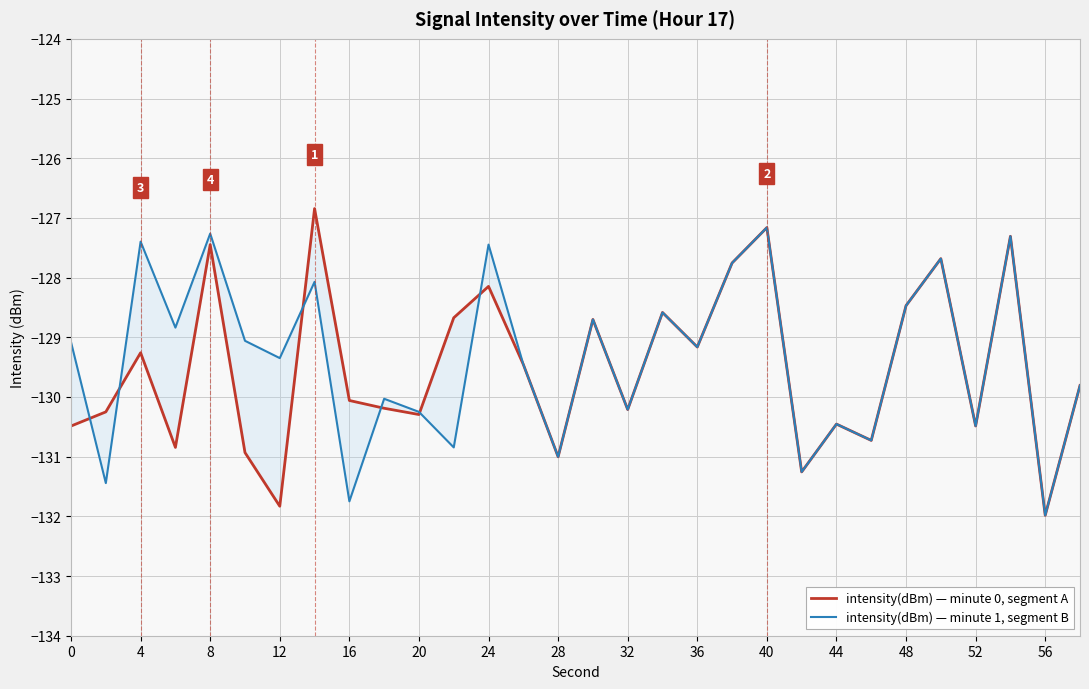

What is the value of the intensity(dBm) — minute 1, segment B point at the 5th from the left?

-127.3